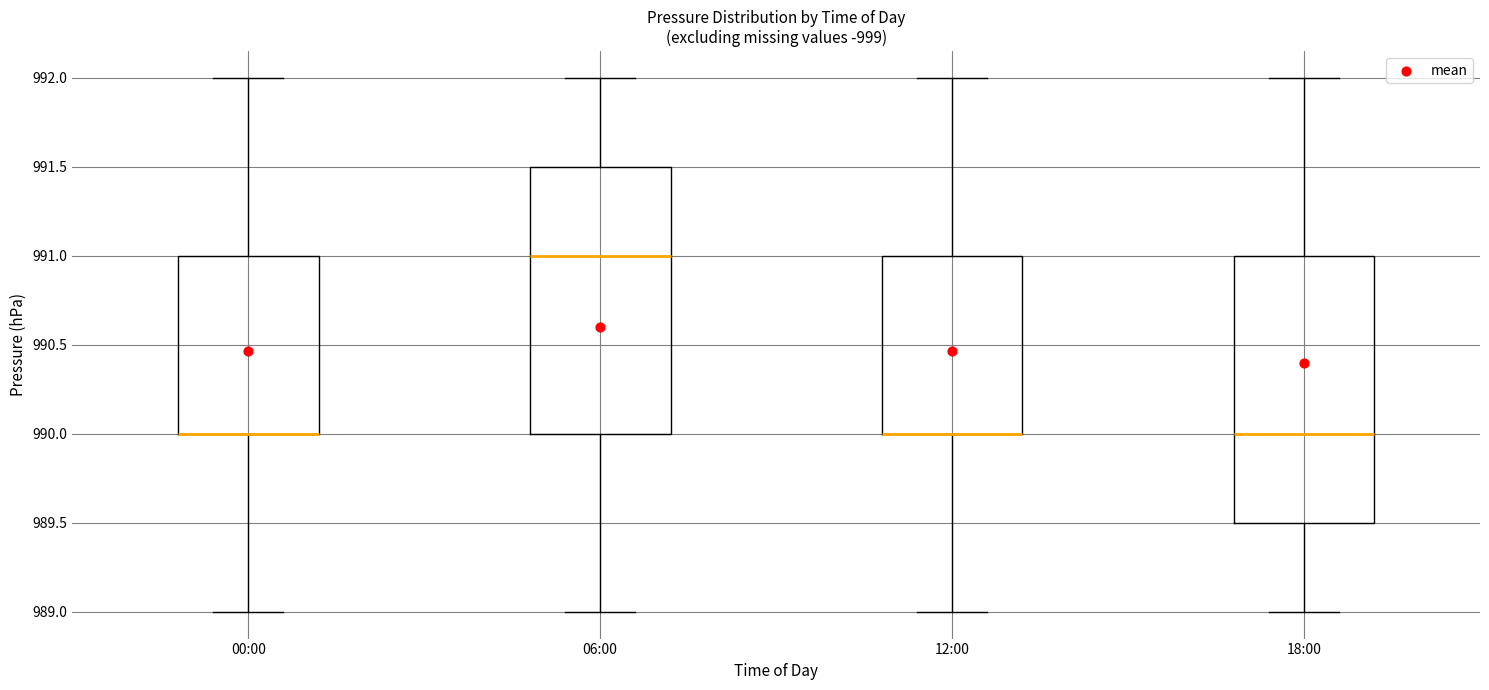

Reading left to right, transcribe this box plot: for each box, give where its median line is, the range the box spans, and where its two whiskers end, as read against the y-axis. The values are not printed on the chart, so give them approximately, as read against the axis.

00:00: median 990.0 (drawn on the box's lower edge), box 990.0 to 991.0, whiskers 989.0 to 992.0
06:00: median 991.0, box 990.0 to 991.5, whiskers 989.0 to 992.0
12:00: median 990.0 (drawn on the box's lower edge), box 990.0 to 991.0, whiskers 989.0 to 992.0
18:00: median 990.0, box 989.5 to 991.0, whiskers 989.0 to 992.0